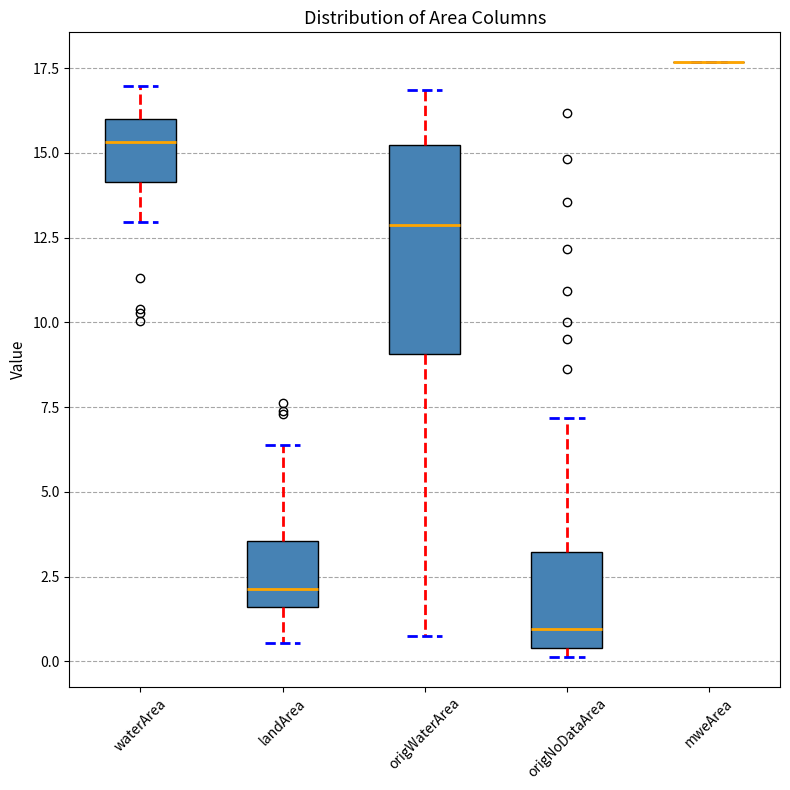

Reading left to right, read every box against the y-axis: the position of its median line, the range the box covers, and the ends of its whiskers. The values are not printed on the chart, so give them approximately, as read against the axis.

waterArea: median 15.5, box 14.0 to 16.0, whiskers 13.0 to 17.0
landArea: median 2.0, box 1.5 to 3.5, whiskers 0.5 to 6.5
origWaterArea: median 13.0, box 9.0 to 15.0, whiskers 0.5 to 17.0
origNoDataArea: median 1.0, box 0.5 to 3.0, whiskers 0.0 to 7.0
mweArea: box collapsed to a line at 17.5, whiskers 17.5 to 17.5